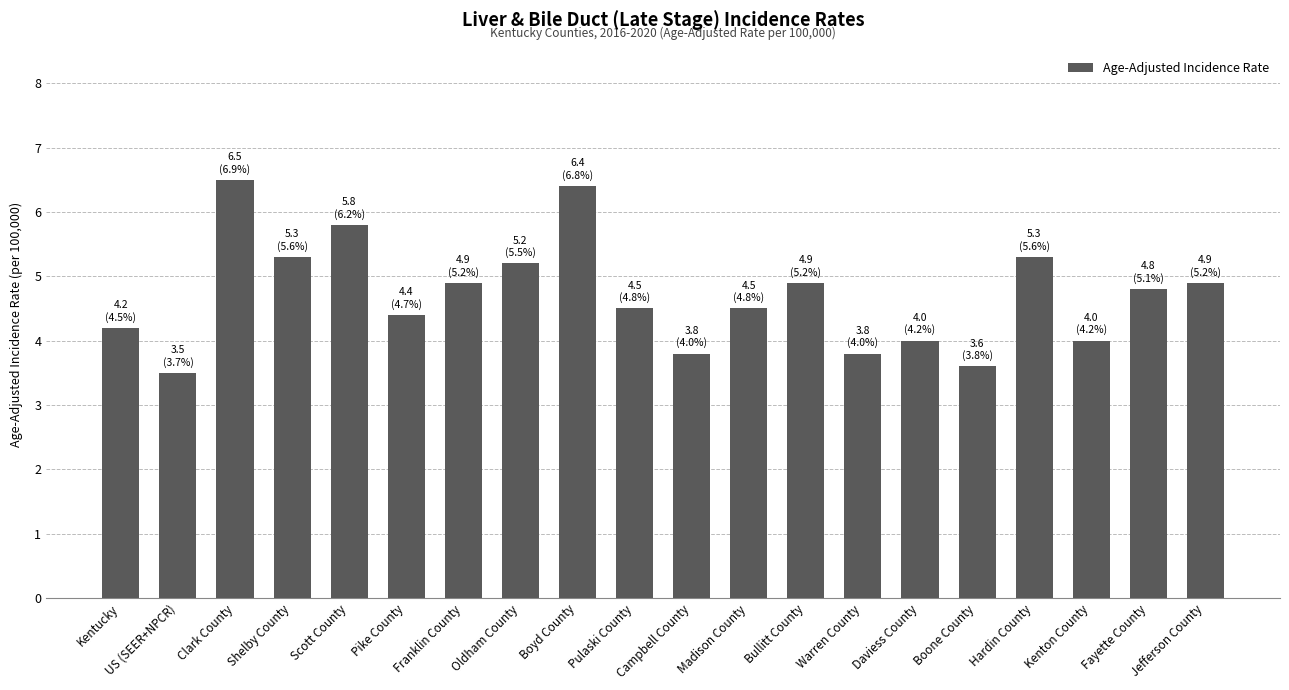

What is the change in value from Pike County to Daviess County?

-0.4